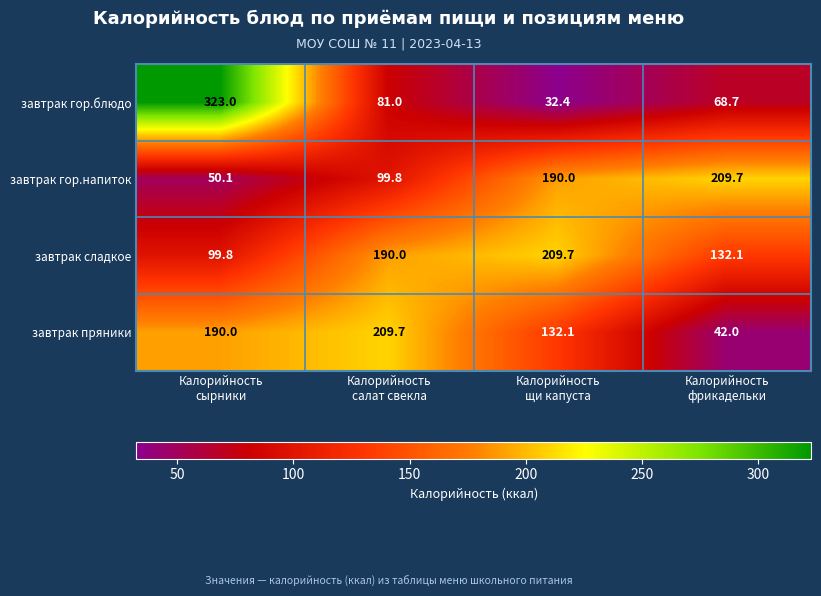

Which series has the widest spread of values?

завтрак гор.блюдо